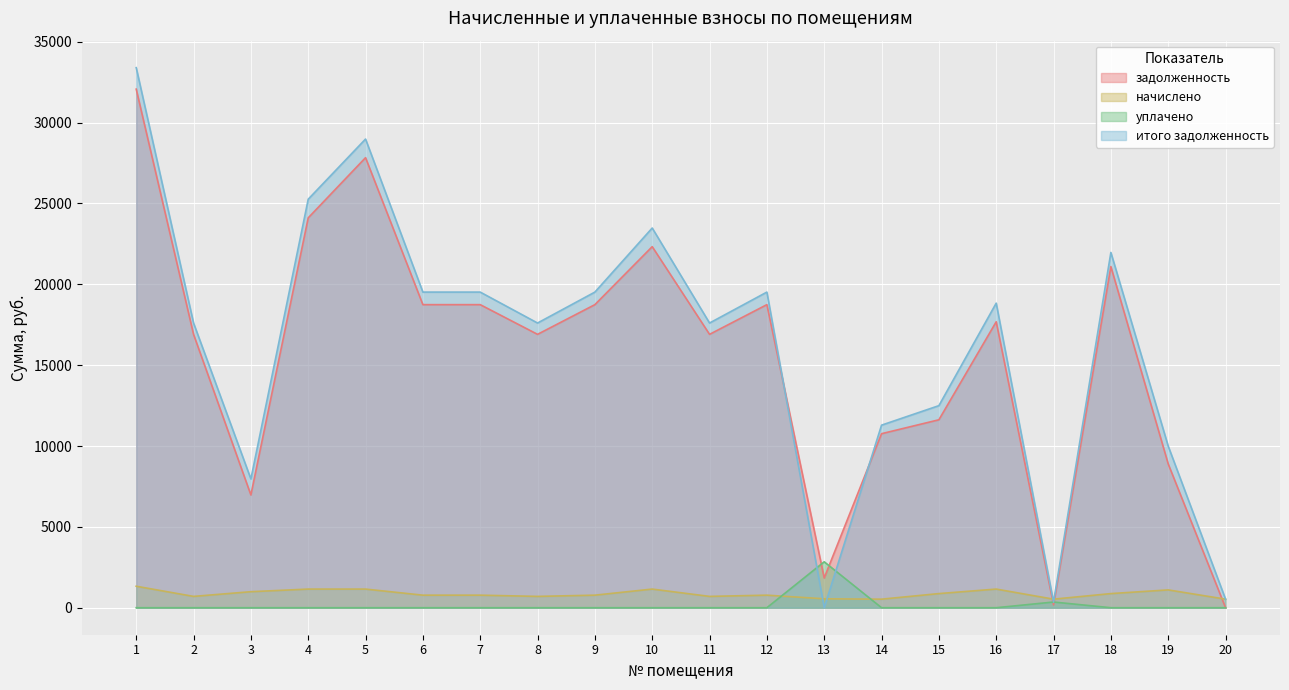

How many interior local valleys does the задолженность series have?

5